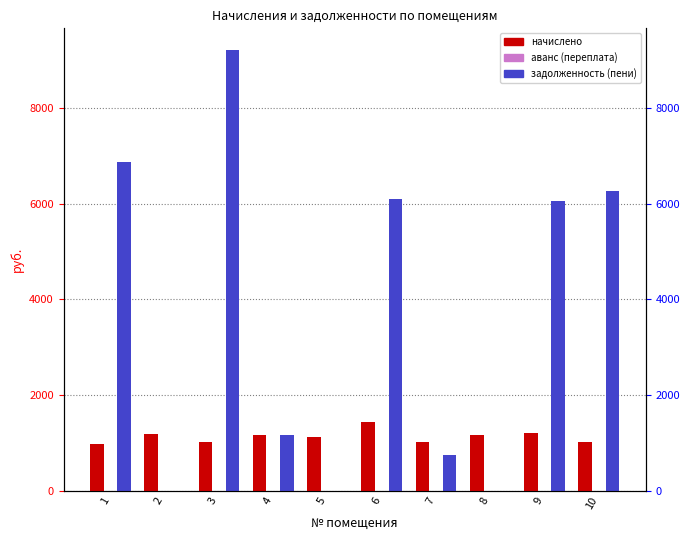

What is the total value across all series at 10?

7288.8